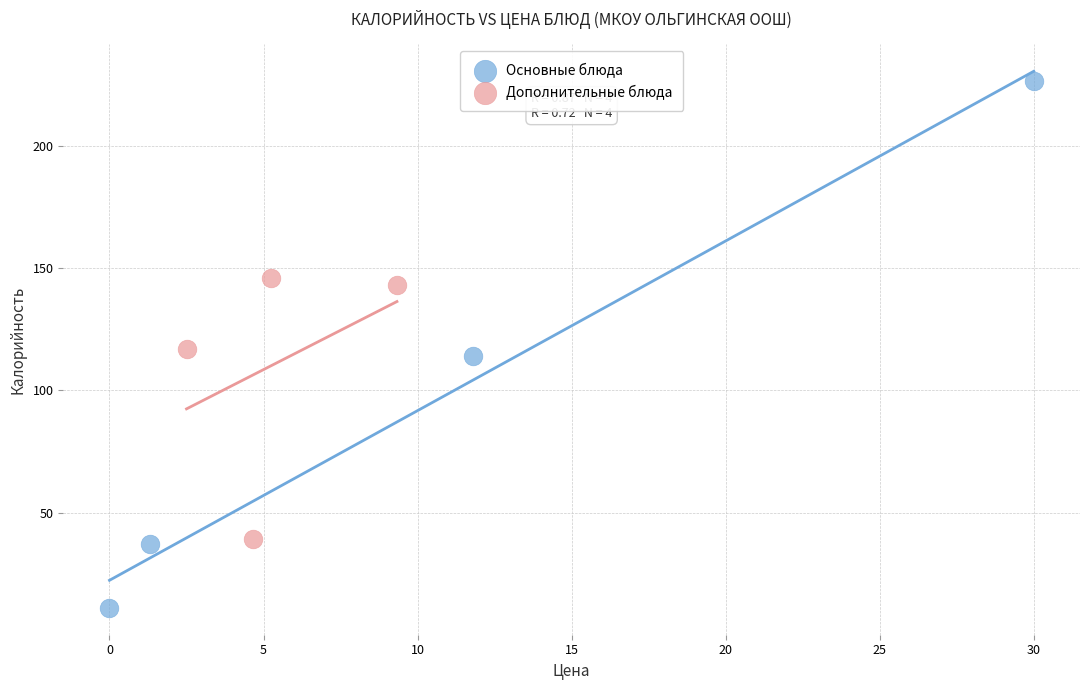

Which series reaches the maximum Y coordinate?

Основные блюда